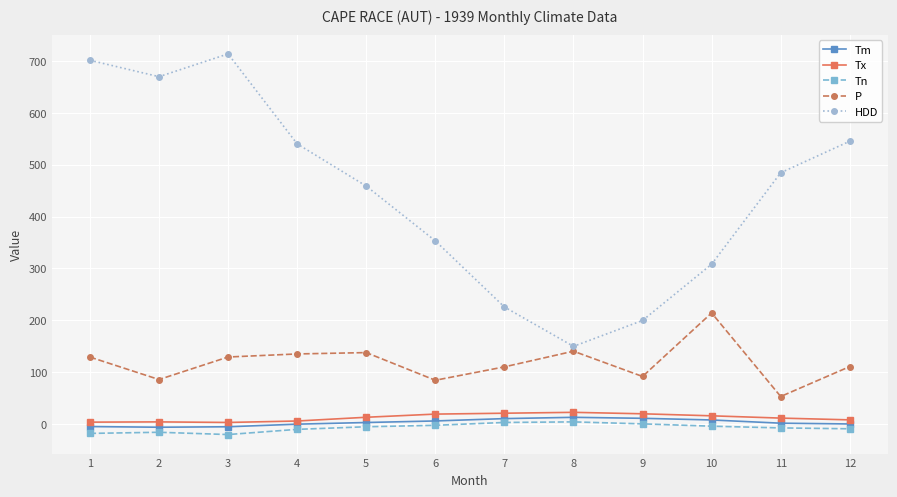

Is the value of Tm at 8 greater than the value of Tn at 9?

Yes